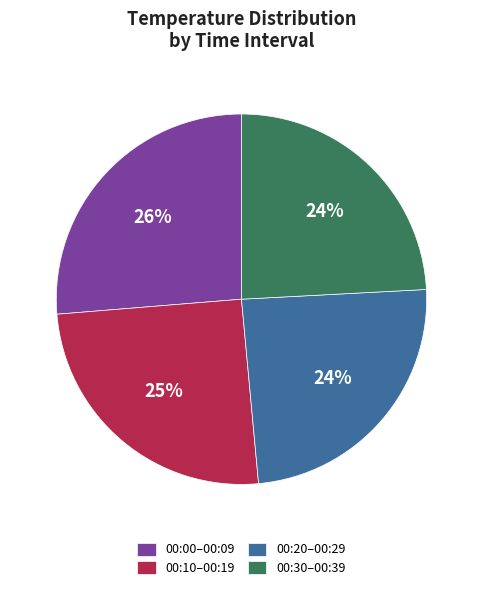

Is the sum of 00:00–00:09 and 00:20–00:29 greater than half?

Yes